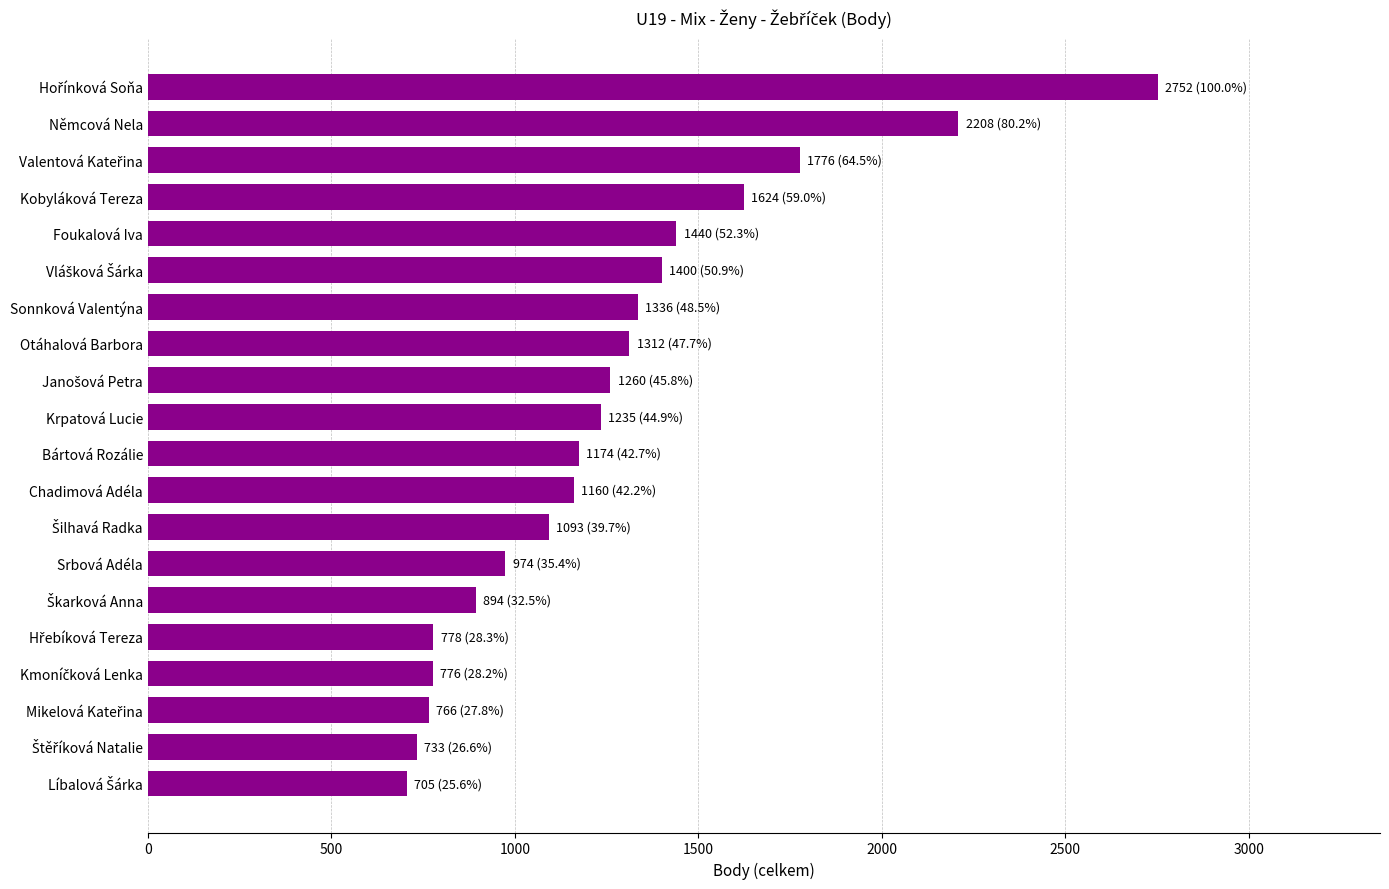

What is the change in value from Němcová Nela to Srbová Adéla?

-1234